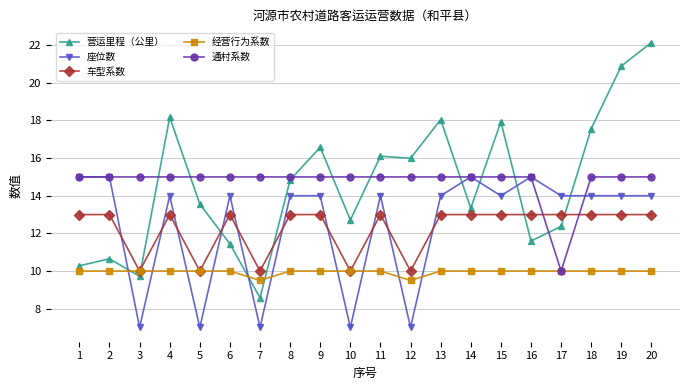

Which series has the largest range (max minus min)?

营运里程（公里）